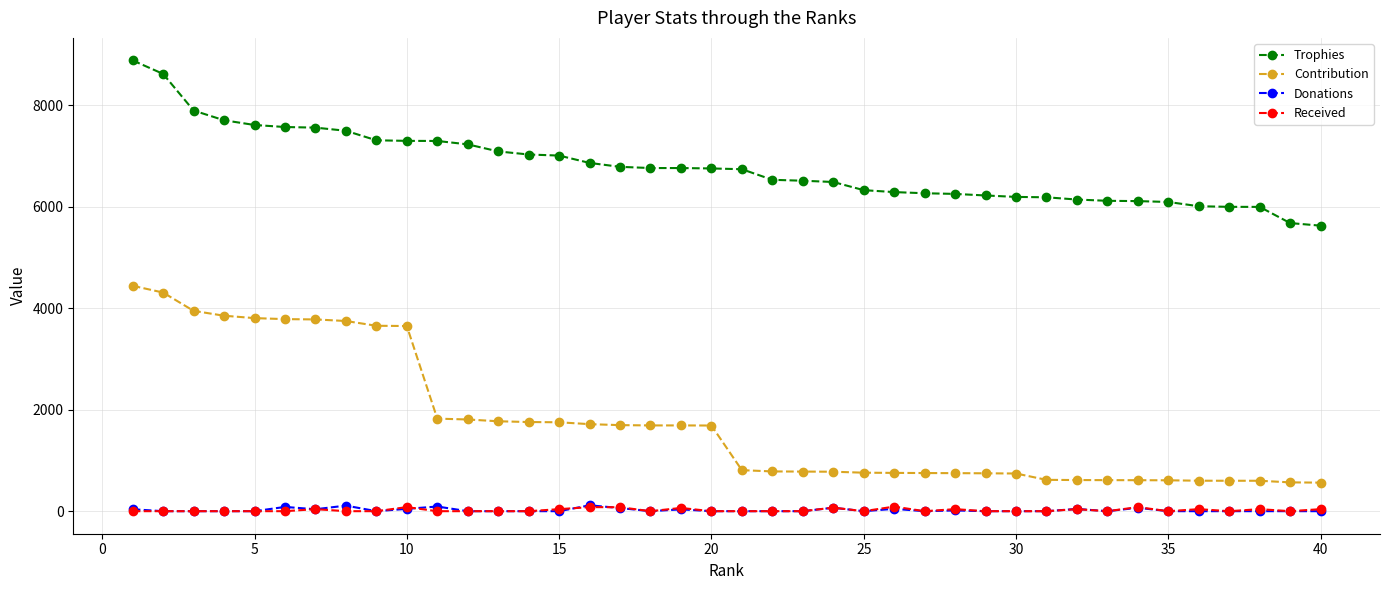

Which series has the largest total across all categories?

Trophies